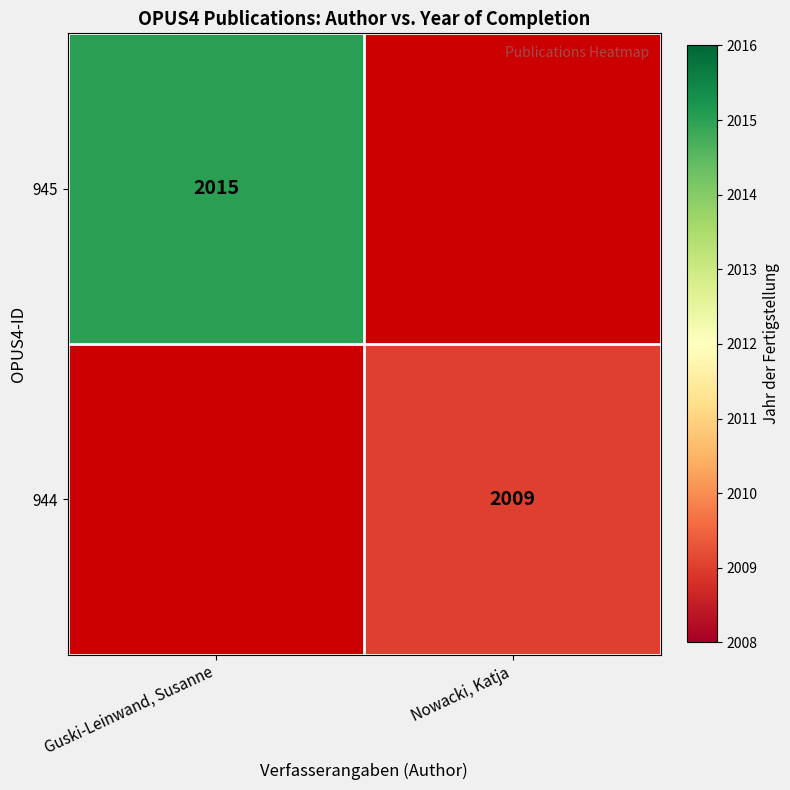

True or false: 944 has a value of 2009 at Nowacki, Katja.

True